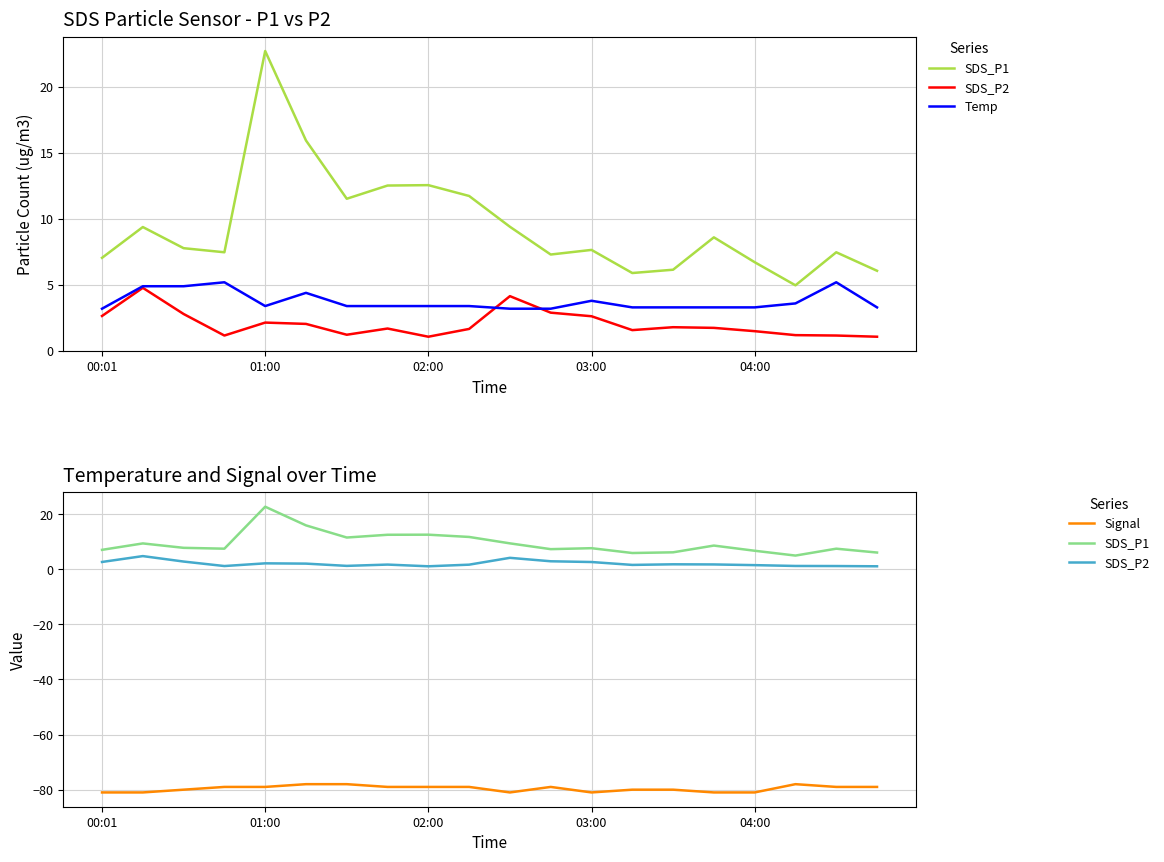

Which series has the widest spread of values?

SDS_P1